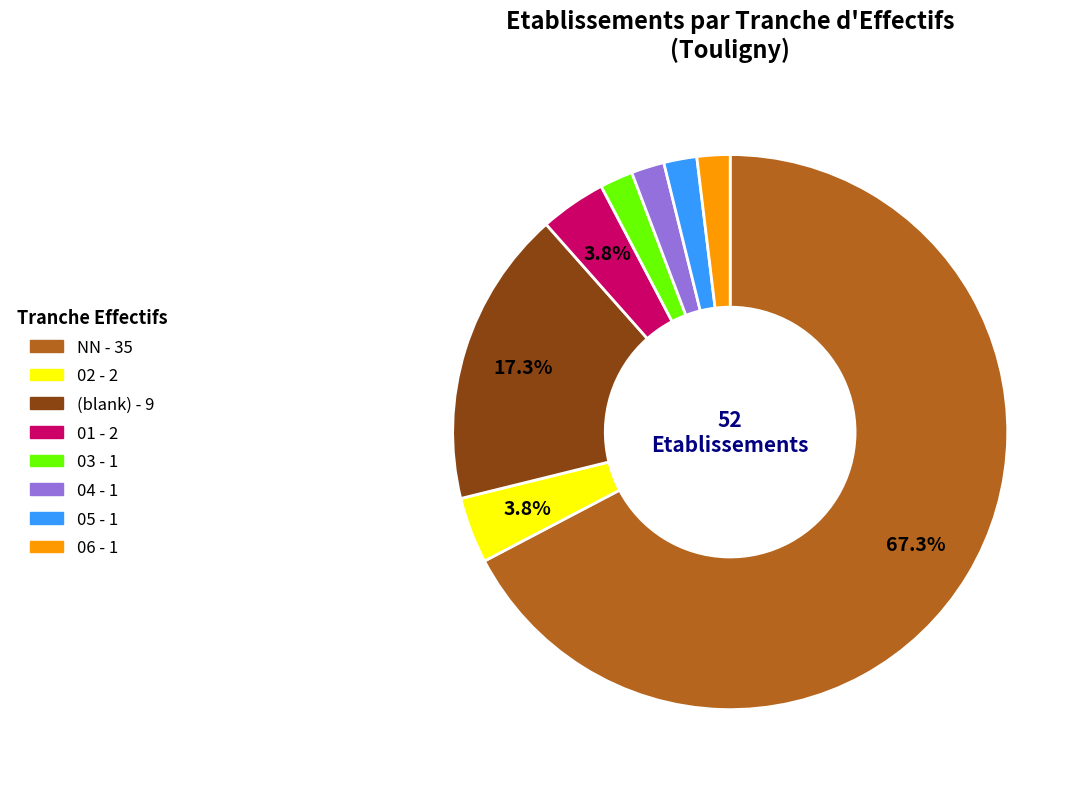

How many segments does this pie chart have?

8